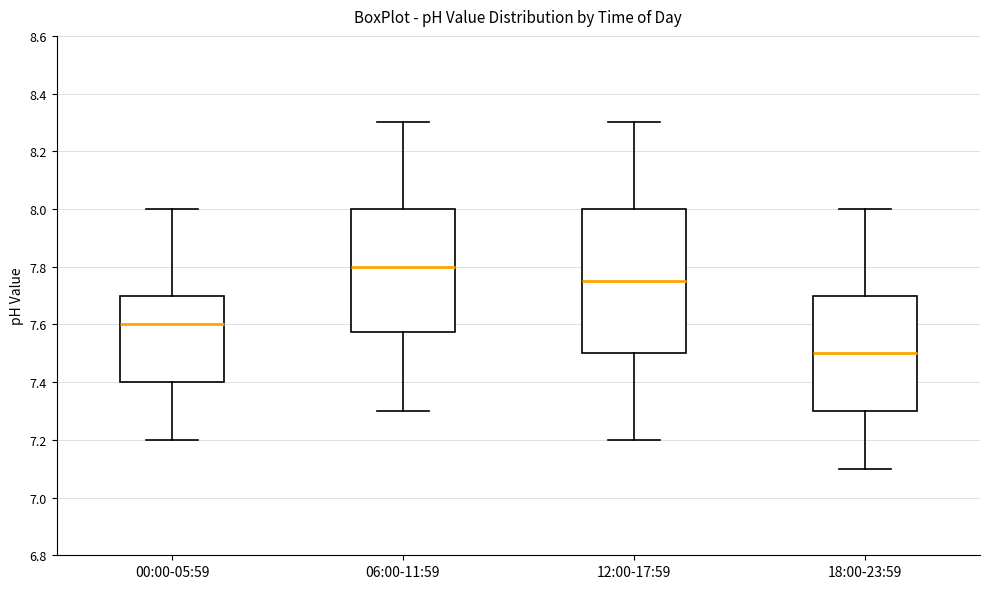

Which box is the tallest, from its lower edge to its upper edge?

12:00-17:59